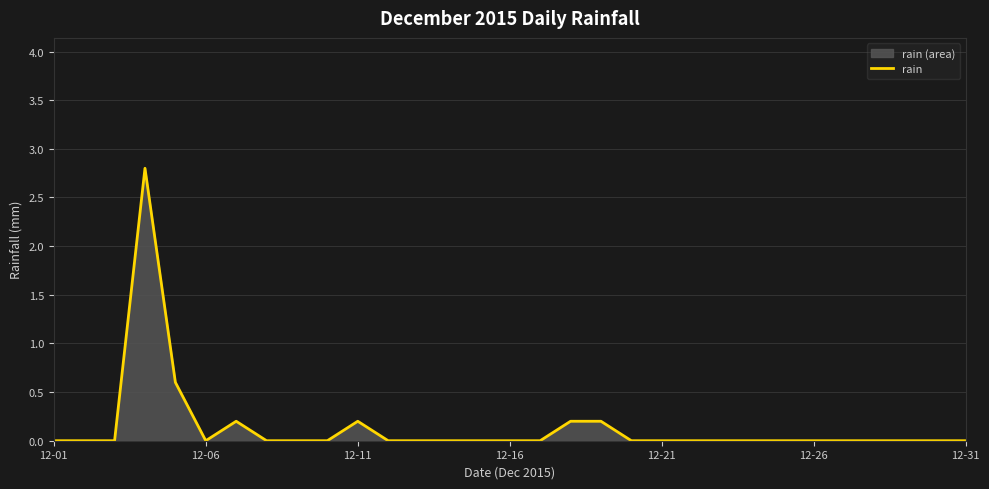

The value at 12-31 is 1.3. True or false?

False